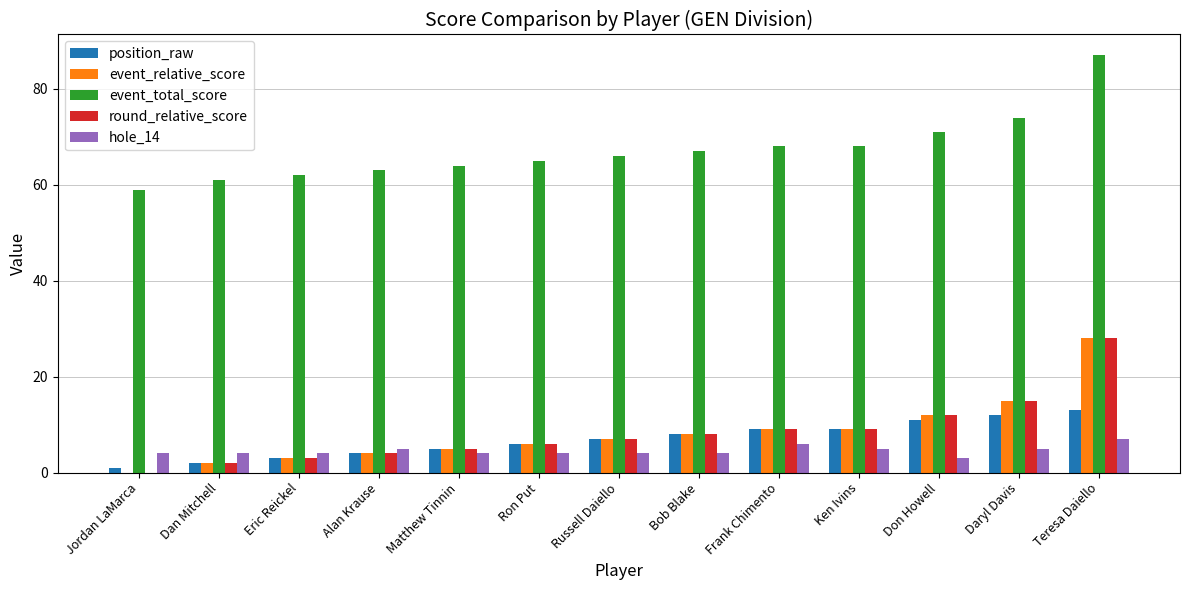

Reading left to right, list all the values displayed in this chart.

position_raw: 1	2	3	4	5	6	7	8	9	9	11	12	13
event_relative_score: 0	2	3	4	5	6	7	8	9	9	12	15	28
event_total_score: 59	61	62	63	64	65	66	67	68	68	71	74	87
round_relative_score: 0	2	3	4	5	6	7	8	9	9	12	15	28
hole_14: 4	4	4	5	4	4	4	4	6	5	3	5	7